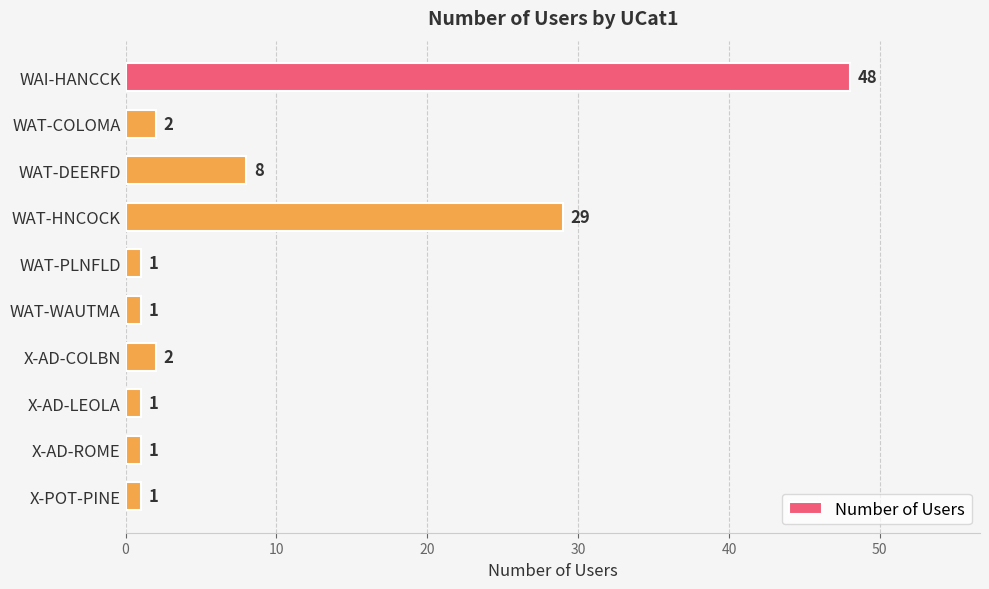

Between X-AD-COLBN and X-AD-ROME, which is larger?

X-AD-COLBN